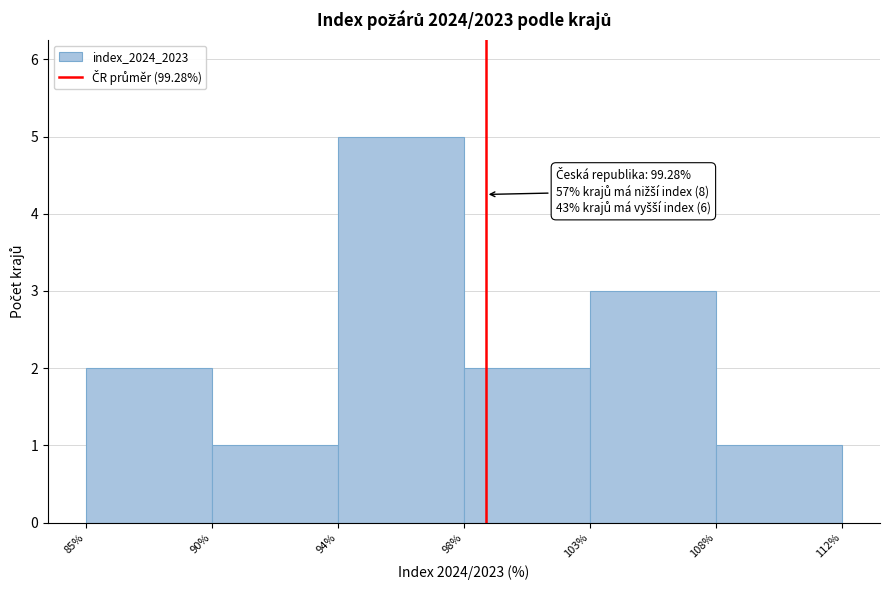

Reading right to left, extract all data points from this chart.

108%=1	103%=3	98%=2	94%=5	90%=1	85%=2